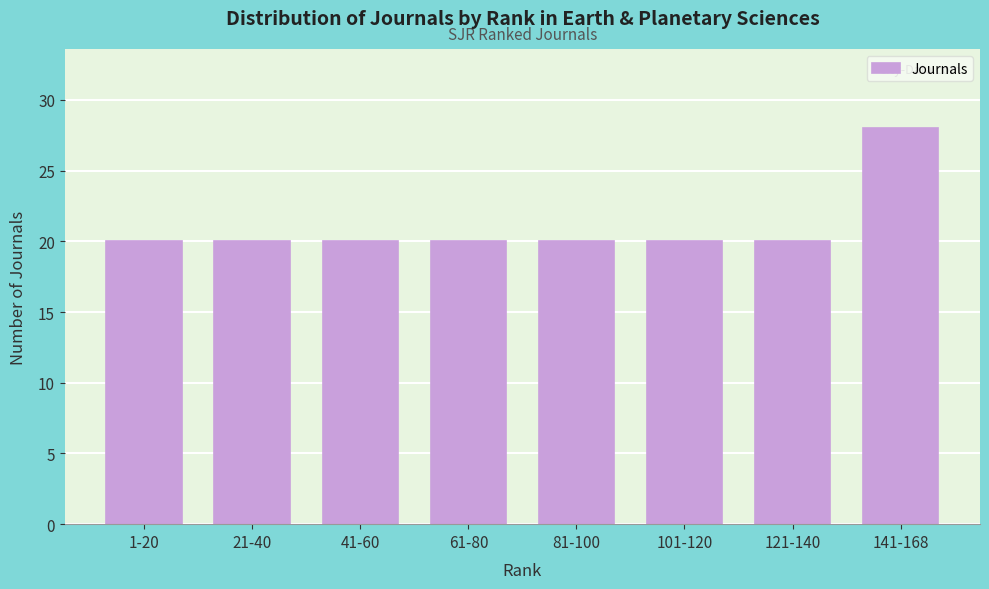

Reading left to right, transcribe all the data shown in this chart.

1-20=20	21-40=20	41-60=20	61-80=20	81-100=20	101-120=20	121-140=20	141-168=28